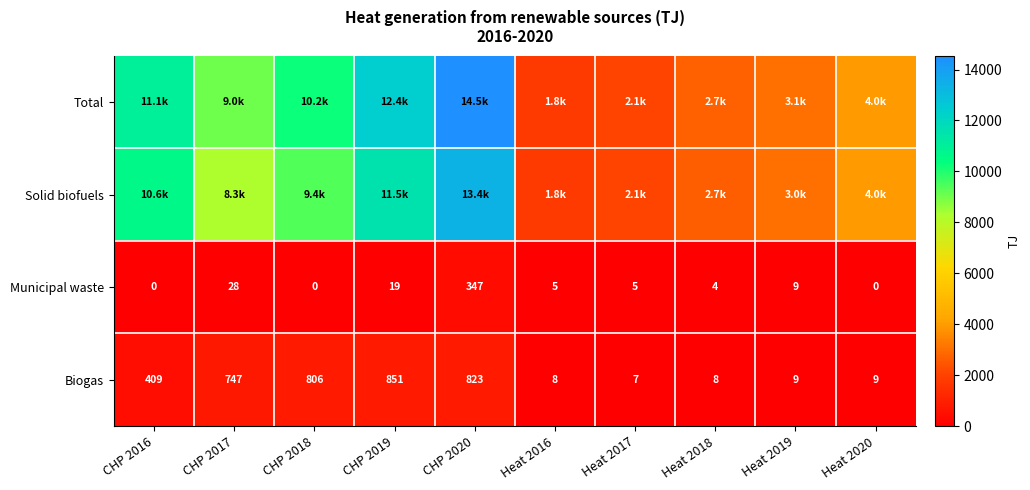

Where does the Biogas series first go above 409?

CHP 2017